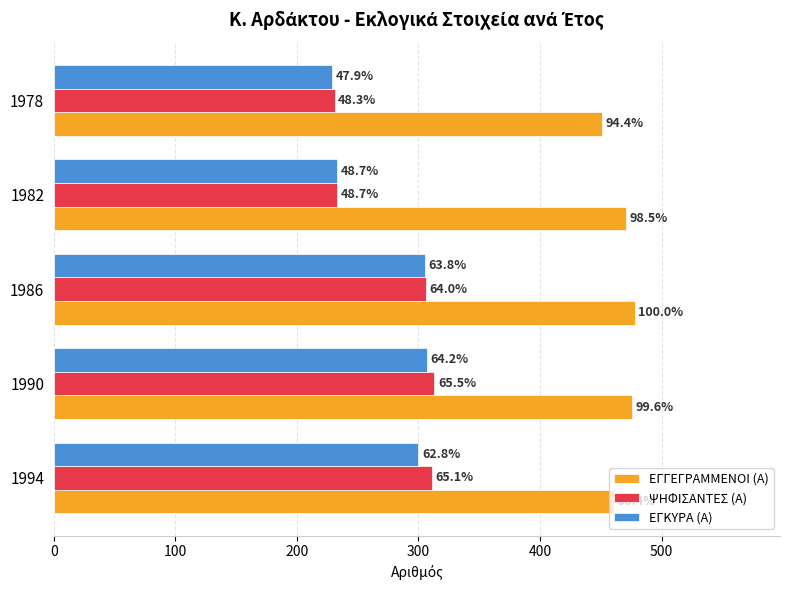

Which series has the widest spread of values?

ΨΗΦΙΣΑΝΤΕΣ (Α)